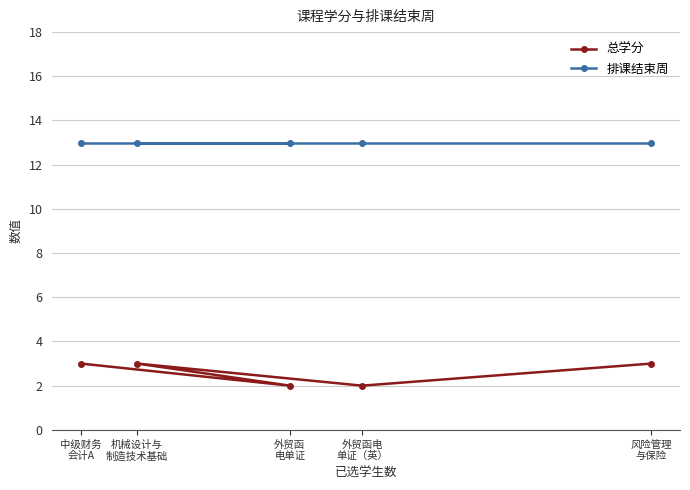

True or false: 排课结束周 and 总学分 intersect in this chart.

False